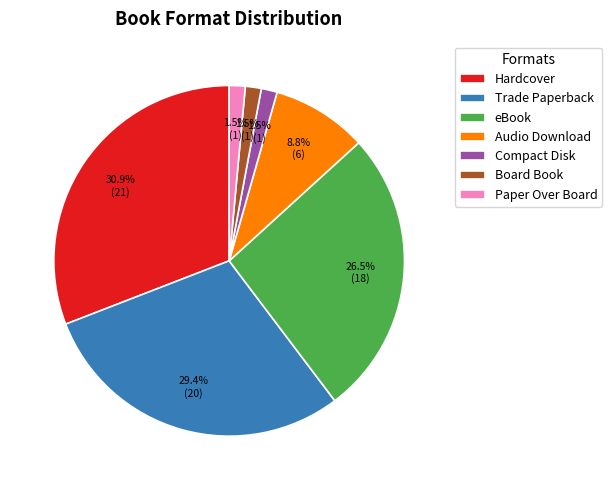

True or false: Audio Download accounts for 1% of the total.

False